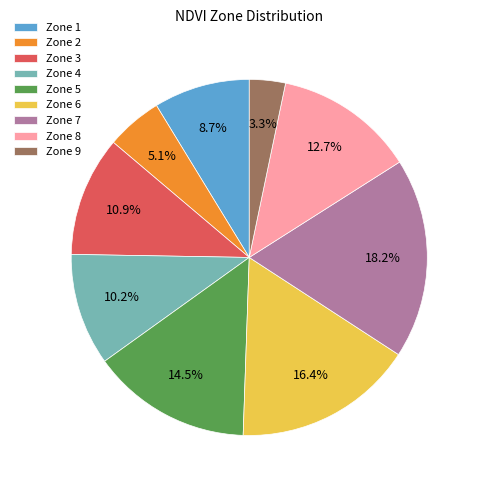

Which category has the smallest portion of the pie?

Zone 9